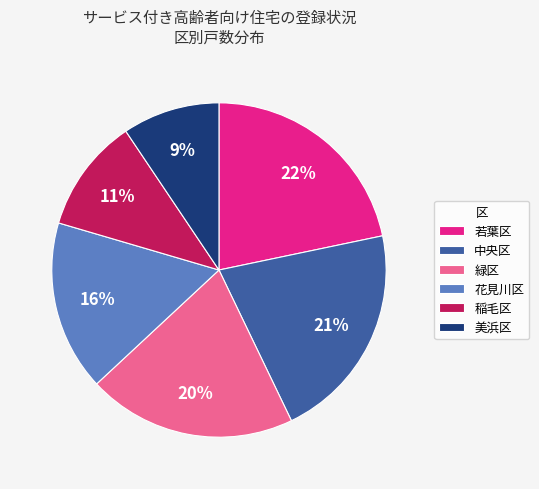

To the nearest percent, what is the combined percentage of 緑区 and 若葉区?

42%